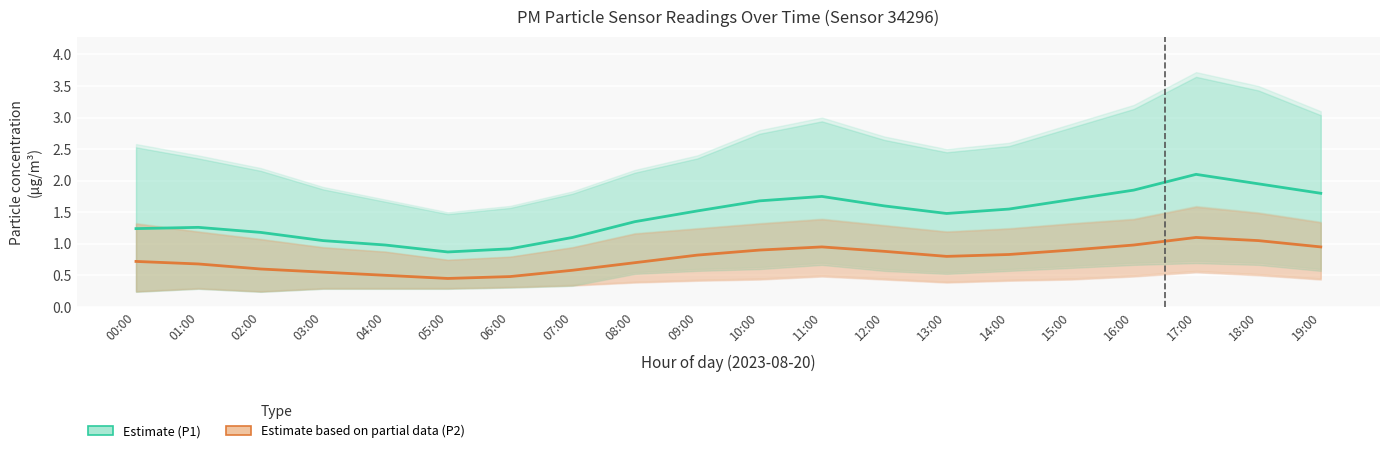

Reading left to right, extract all data points from this chart.

P1 (Estimate): 00:00=1.2	01:00=1.3	02:00=1.2	03:00=1.1	04:00=1.0	05:00=0.9	06:00=0.9	07:00=1.1	08:00=1.4	09:00=1.5	10:00=1.7	11:00=1.8	12:00=1.6	13:00=1.5	14:00=1.6	15:00=1.7	16:00=1.9	17:00=2.1	18:00=1.9	19:00=1.8
P2 (Estimate based on partial data): 00:00=0.7	01:00=0.7	02:00=0.6	03:00=0.6	04:00=0.5	05:00=0.5	06:00=0.5	07:00=0.6	08:00=0.7	09:00=0.8	10:00=0.9	11:00=0.9	12:00=0.9	13:00=0.8	14:00=0.8	15:00=0.9	16:00=1.0	17:00=1.1	18:00=1.1	19:00=0.9